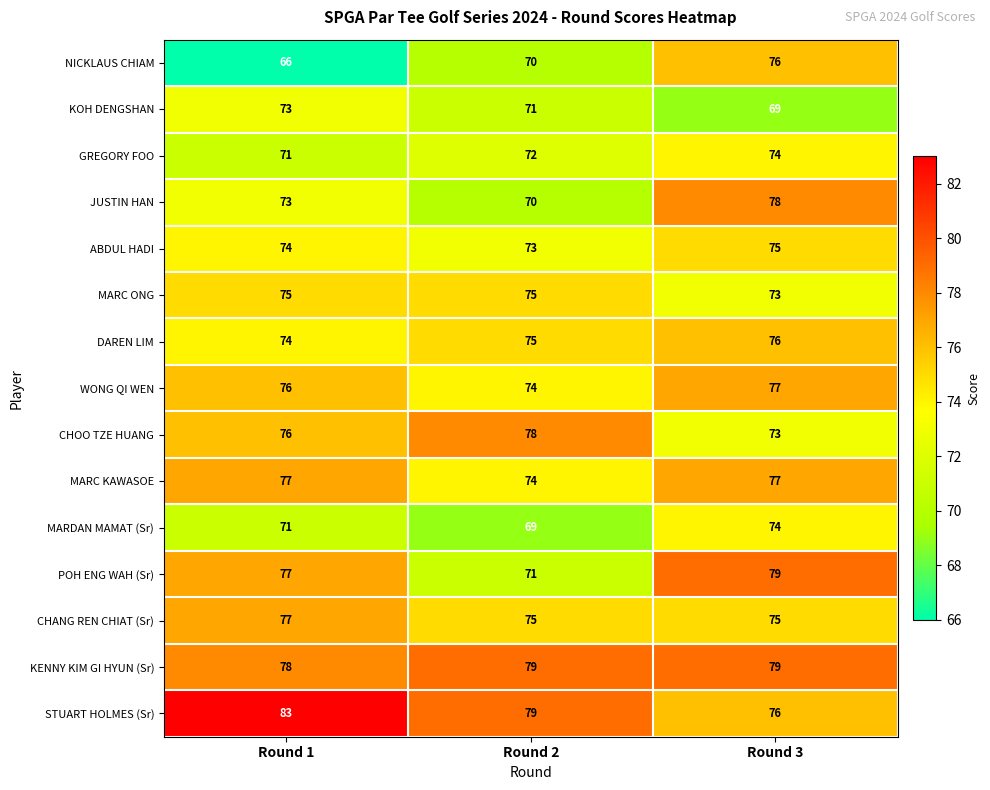

Is it true that MARDAN MAMAT (Sr) equals 71 at Round 1?

True